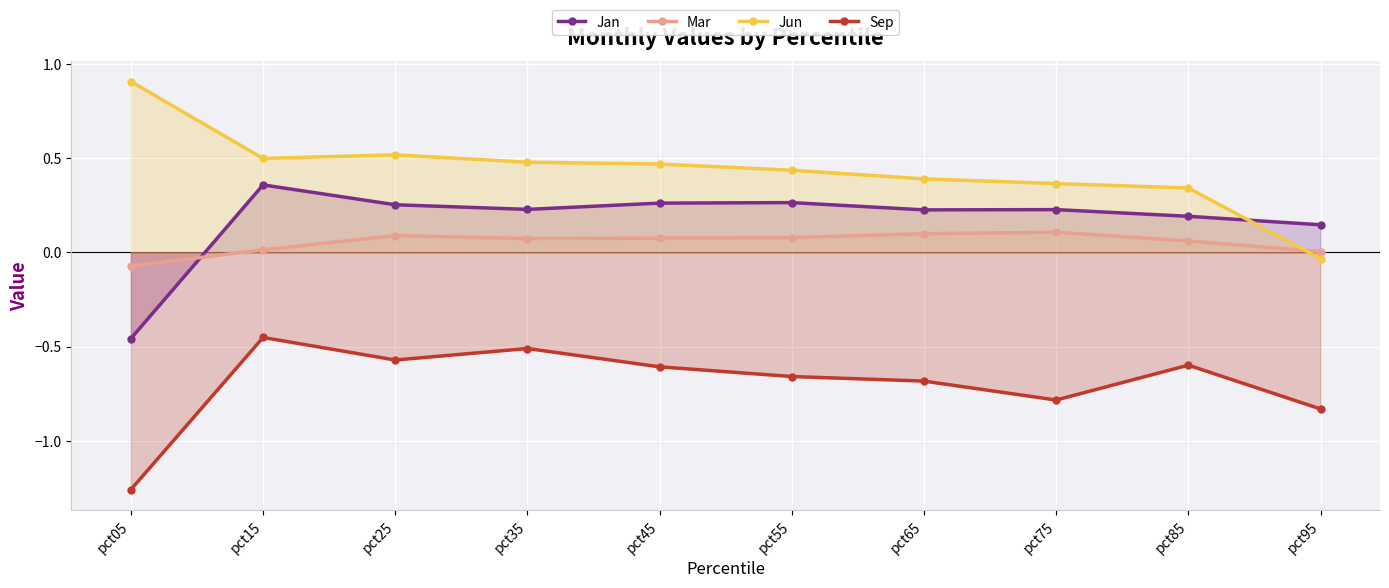

Where is the first local maximum for Jun?

pct25